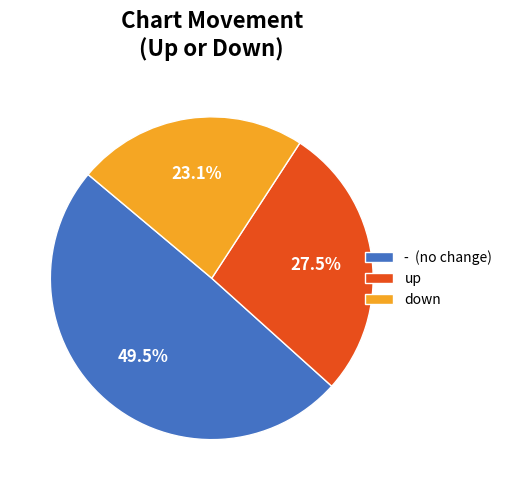

Combined, what portion of the pie is - and up?

76.9%